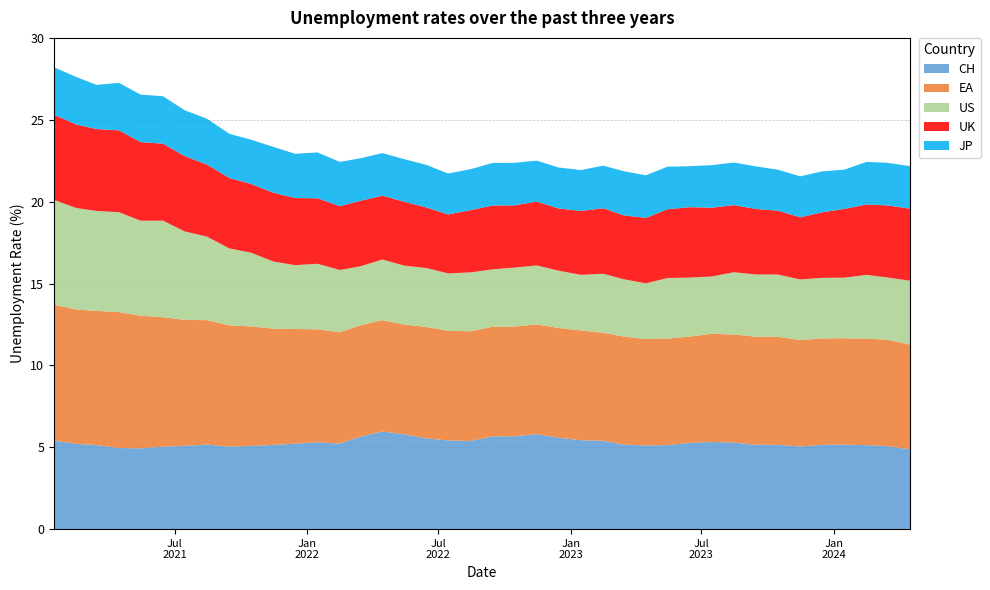

Reading right to left, list all the values displayed in this chart.

CH: 2024-04-15=4.9	2024-03-15=5.1	2024-02-15=5.1	2024-01-15=5.2	2023-12-15=5.1	2023-11-15=5.0	2023-10-15=5.1	2023-09-15=5.2	2023-08-15=5.3	2023-07-15=5.3	2023-06-15=5.3	2023-05-15=5.1	2023-04-15=5.1	2023-03-15=5.2	2023-02-15=5.4	2023-01-15=5.4	2022-12-15=5.6	2022-11-15=5.8	2022-10-15=5.7	2022-09-15=5.7	2022-08-15=5.4	2022-07-15=5.4	2022-06-15=5.5	2022-05-15=5.8	2022-04-15=6.0	2022-03-15=5.6	2022-02-15=5.2	2022-01-15=5.3	2021-12-15=5.2	2021-11-15=5.1	2021-10-15=5.1	2021-09-15=5.0	2021-08-15=5.2	2021-07-15=5.1	2021-06-15=5.0	2021-05-15=4.9	2021-04-15=5.0	2021-03-15=5.1	2021-02-15=5.2	2021-01-15=5.4
EA: 2024-04-15=6.4	2024-03-15=6.5	2024-02-15=6.5	2024-01-15=6.5	2023-12-15=6.5	2023-11-15=6.5	2023-10-15=6.6	2023-09-15=6.6	2023-08-15=6.6	2023-07-15=6.6	2023-06-15=6.5	2023-05-15=6.5	2023-04-15=6.5	2023-03-15=6.6	2023-02-15=6.6	2023-01-15=6.7	2022-12-15=6.7	2022-11-15=6.7	2022-10-15=6.7	2022-09-15=6.7	2022-08-15=6.7	2022-07-15=6.7	2022-06-15=6.8	2022-05-15=6.7	2022-04-15=6.8	2022-03-15=6.8	2022-02-15=6.8	2022-01-15=6.9	2021-12-15=7.0	2021-11-15=7.1	2021-10-15=7.3	2021-09-15=7.4	2021-08-15=7.6	2021-07-15=7.7	2021-06-15=7.9	2021-05-15=8.1	2021-04-15=8.3	2021-03-15=8.2	2021-02-15=8.2	2021-01-15=8.3
US: 2024-04-15=3.9	2024-03-15=3.8	2024-02-15=3.9	2024-01-15=3.7	2023-12-15=3.7	2023-11-15=3.7	2023-10-15=3.8	2023-09-15=3.8	2023-08-15=3.8	2023-07-15=3.5	2023-06-15=3.6	2023-05-15=3.7	2023-04-15=3.4	2023-03-15=3.5	2023-02-15=3.6	2023-01-15=3.4	2022-12-15=3.5	2022-11-15=3.6	2022-10-15=3.6	2022-09-15=3.5	2022-08-15=3.6	2022-07-15=3.5	2022-06-15=3.6	2022-05-15=3.6	2022-04-15=3.7	2022-03-15=3.6	2022-02-15=3.8	2022-01-15=4.0	2021-12-15=3.9	2021-11-15=4.1	2021-10-15=4.5	2021-09-15=4.7	2021-08-15=5.1	2021-07-15=5.4	2021-06-15=5.9	2021-05-15=5.8	2021-04-15=6.1	2021-03-15=6.1	2021-02-15=6.2	2021-01-15=6.4
UK: 2024-04-15=4.4	2024-03-15=4.4	2024-02-15=4.3	2024-01-15=4.2	2023-12-15=4.0	2023-11-15=3.8	2023-10-15=3.9	2023-09-15=4.0	2023-08-15=4.1	2023-07-15=4.2	2023-06-15=4.3	2023-05-15=4.2	2023-04-15=4.0	2023-03-15=3.9	2023-02-15=4.0	2023-01-15=3.9	2022-12-15=3.8	2022-11-15=3.9	2022-10-15=3.8	2022-09-15=3.9	2022-08-15=3.8	2022-07-15=3.6	2022-06-15=3.7	2022-05-15=3.9	2022-04-15=3.9	2022-03-15=4.0	2022-02-15=3.9	2022-01-15=4.0	2021-12-15=4.1	2021-11-15=4.2	2021-10-15=4.2	2021-09-15=4.3	2021-08-15=4.4	2021-07-15=4.6	2021-06-15=4.7	2021-05-15=4.8	2021-04-15=5.0	2021-03-15=5.0	2021-02-15=5.1	2021-01-15=5.2
JP: 2024-04-15=2.6	2024-03-15=2.6	2024-02-15=2.6	2024-01-15=2.4	2023-12-15=2.5	2023-11-15=2.5	2023-10-15=2.5	2023-09-15=2.6	2023-08-15=2.6	2023-07-15=2.6	2023-06-15=2.5	2023-05-15=2.6	2023-04-15=2.6	2023-03-15=2.7	2023-02-15=2.6	2023-01-15=2.5	2022-12-15=2.5	2022-11-15=2.5	2022-10-15=2.6	2022-09-15=2.6	2022-08-15=2.5	2022-07-15=2.5	2022-06-15=2.6	2022-05-15=2.6	2022-04-15=2.6	2022-03-15=2.6	2022-02-15=2.7	2022-01-15=2.8	2021-12-15=2.7	2021-11-15=2.8	2021-10-15=2.7	2021-09-15=2.7	2021-08-15=2.8	2021-07-15=2.8	2021-06-15=2.9	2021-05-15=2.9	2021-04-15=2.9	2021-03-15=2.7	2021-02-15=2.9	2021-01-15=2.9